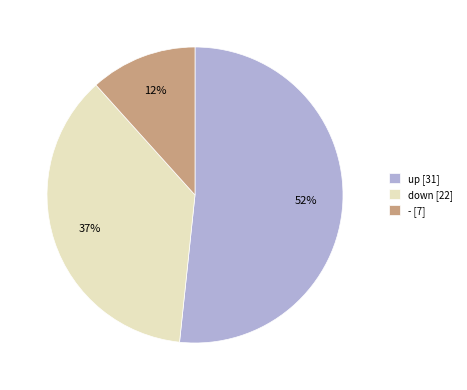

To the nearest percent, what is the average slice percentage?

33%